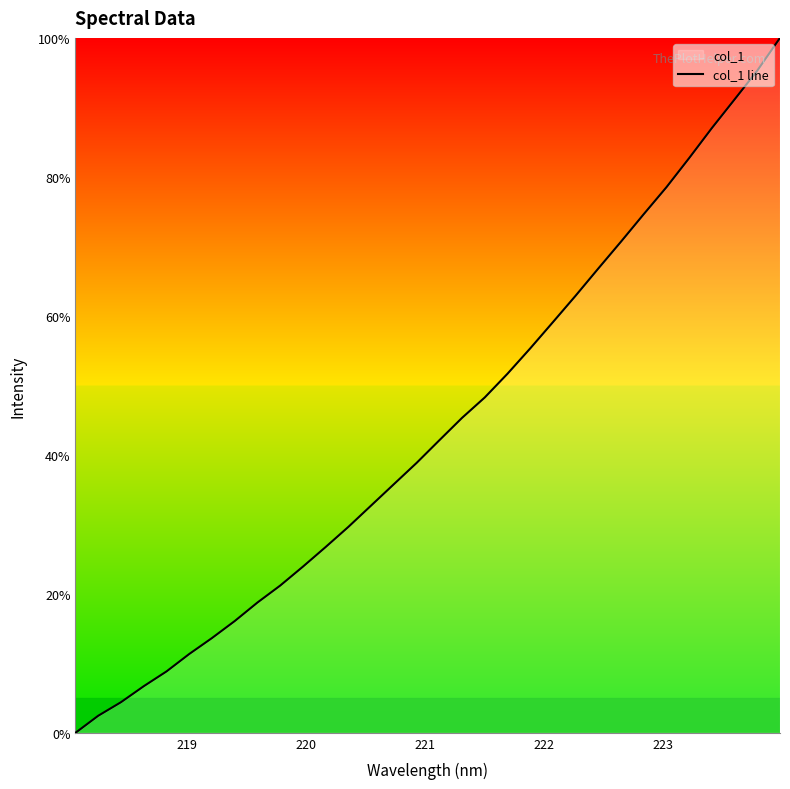

What is the difference between the maximum and minimum values?

100.0